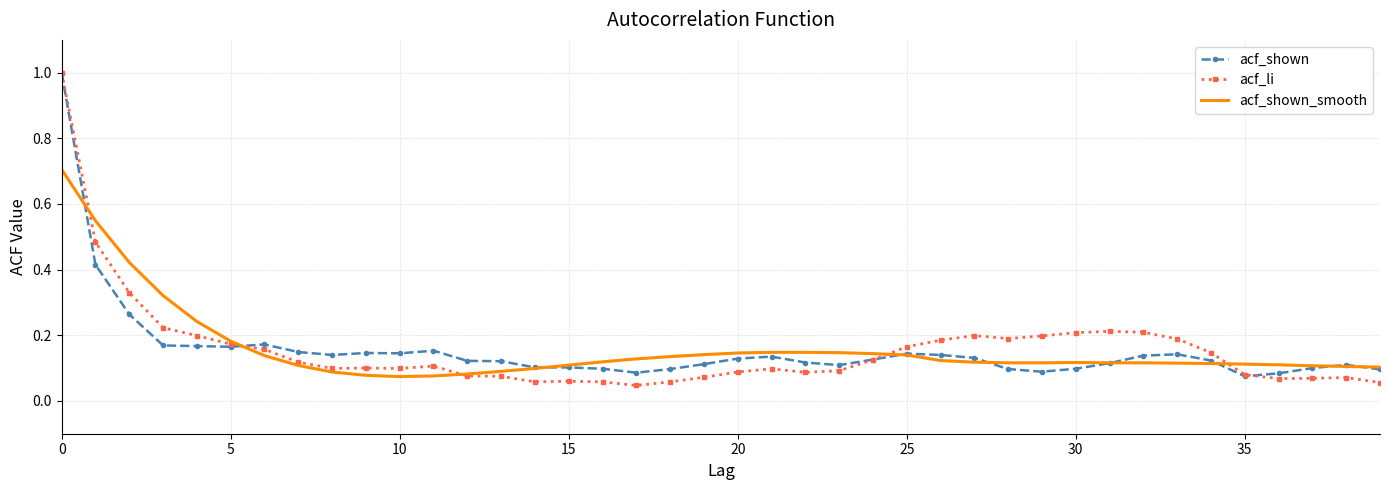

Which series has the widest spread of values?

acf_li